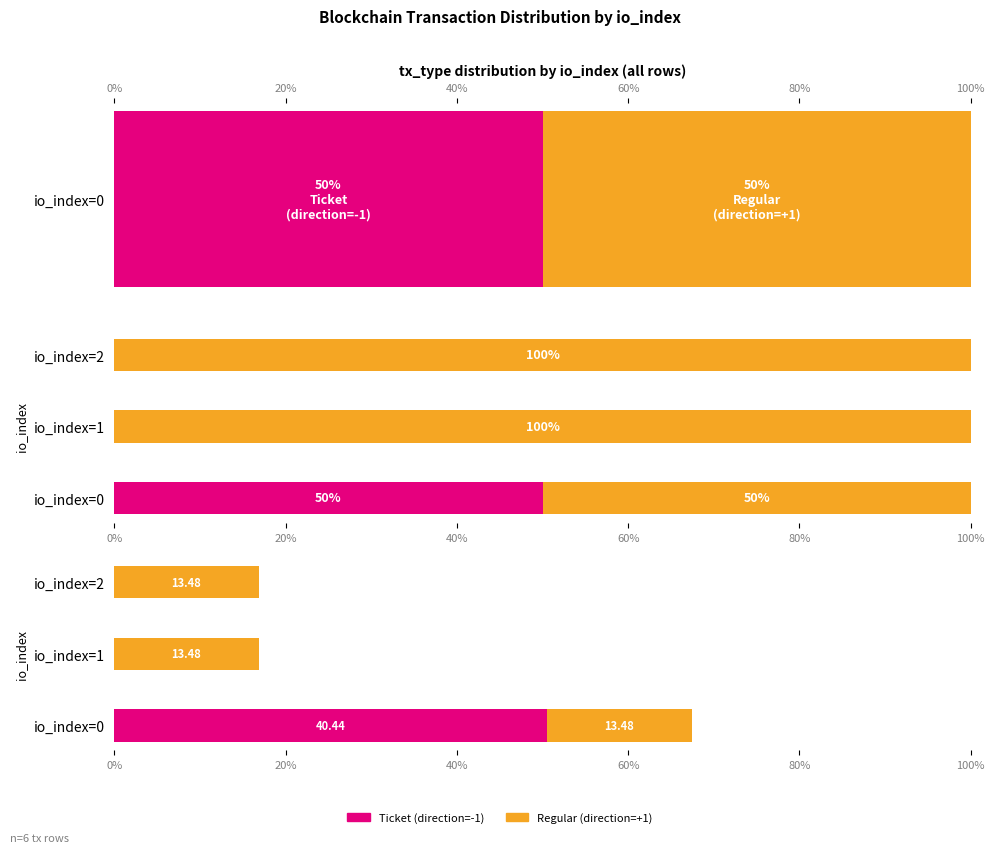

Count the Ticket (direction=-1) values in the range 0 to 50.

3